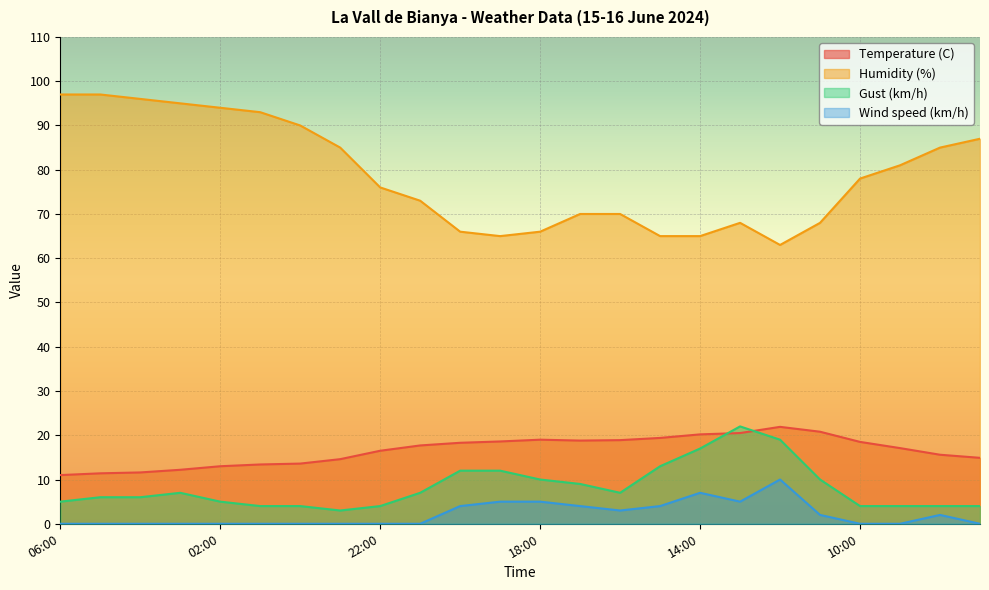

What is the difference between the maximum and second lowest values in the Wind speed (km/h) series?

10.0